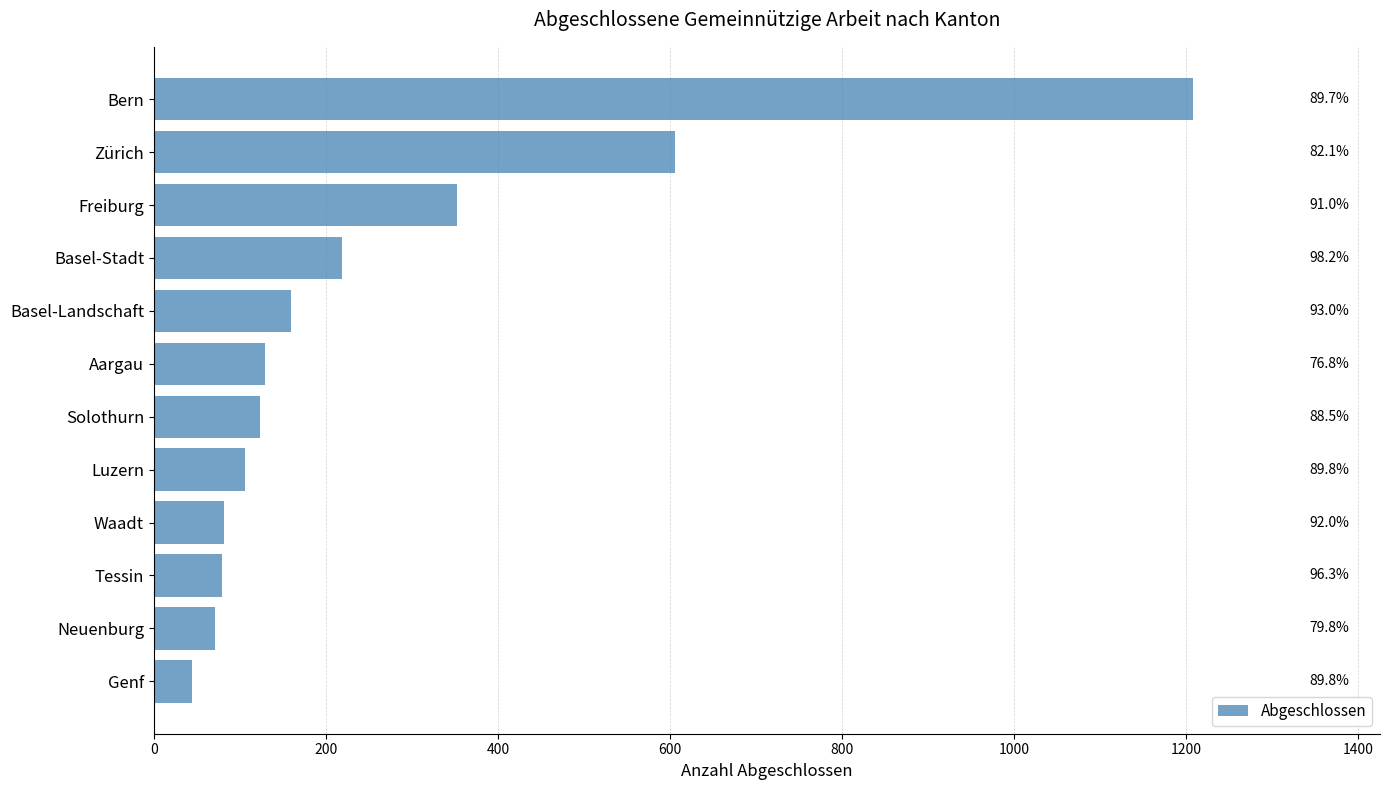

How many bars are there in total?

12